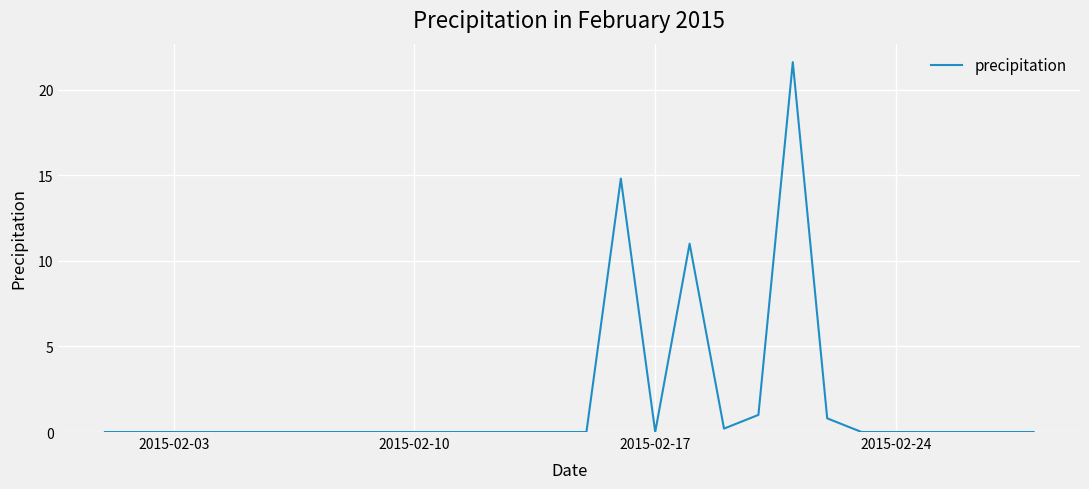

What is the difference between the maximum and minimum values?

21.6